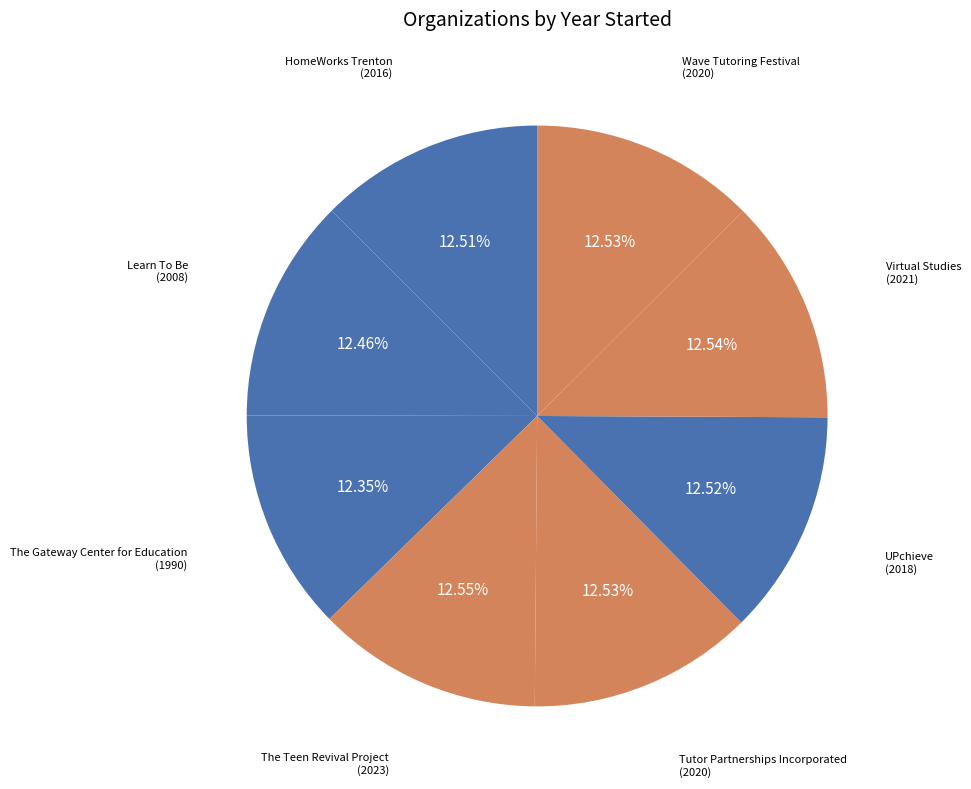

How many segments does this pie chart have?

8